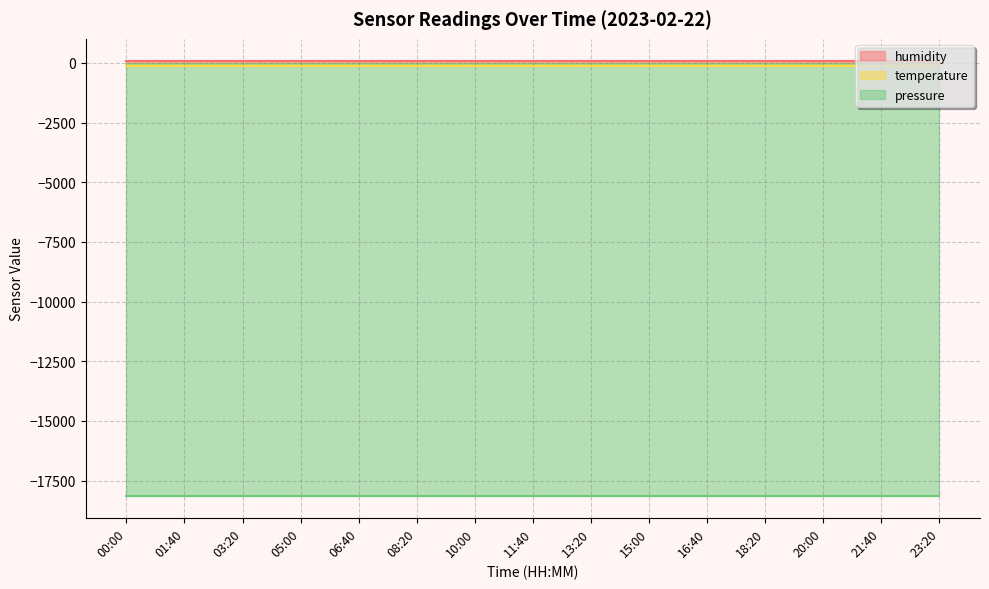

Which series has the largest total across all categories?

humidity